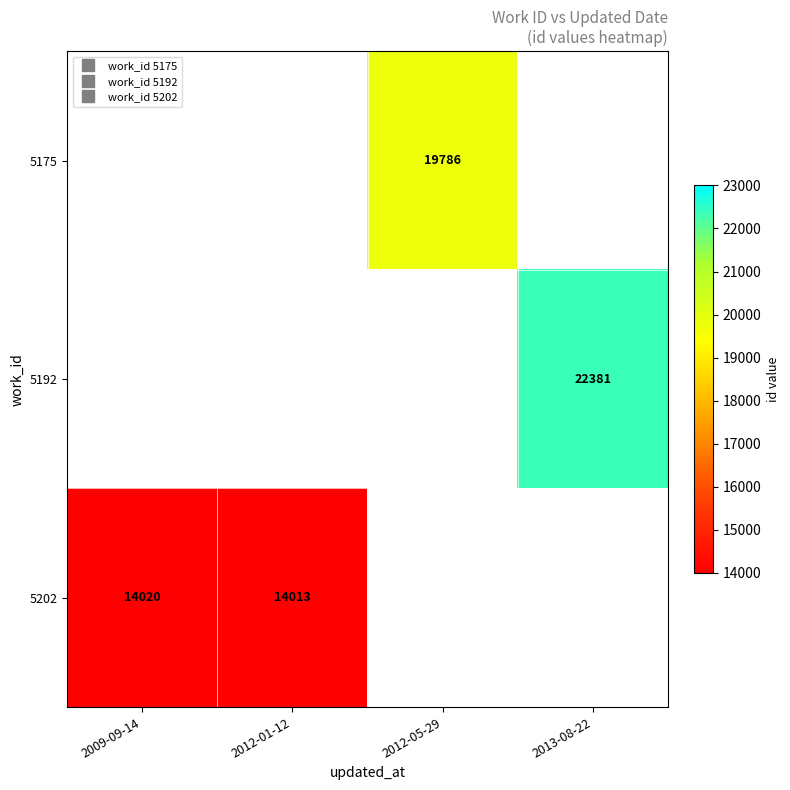

What is the maximum value shown in the chart?

22381.0